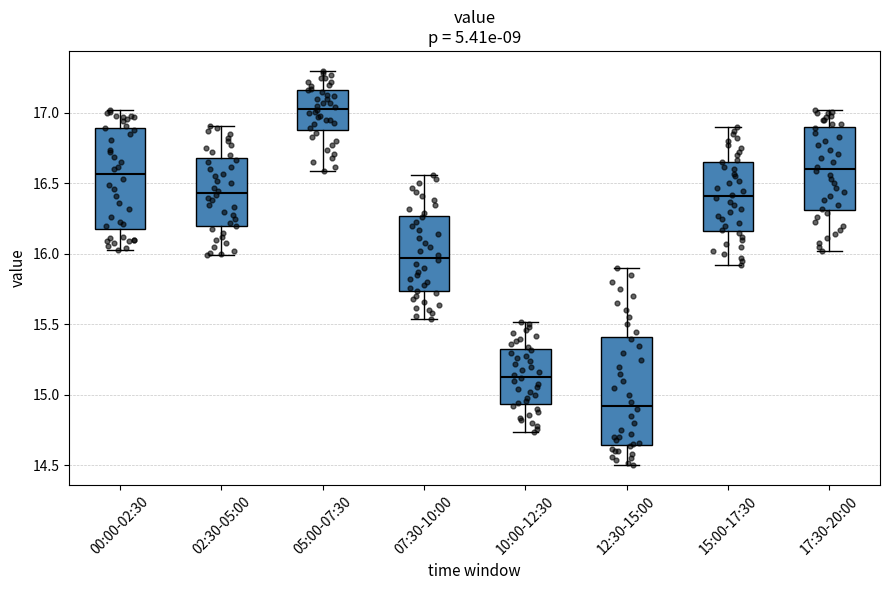

Reading left to right, read every box against the y-axis: the position of its median line, the range the box covers, and the ends of its whiskers. The values are not printed on the chart, so give them approximately, as read against the axis.

00:00-02:30: median 16.55, box 16.20 to 16.90, whiskers 16.05 to 17.00
02:30-05:00: median 16.45, box 16.20 to 16.70, whiskers 16.00 to 16.90
05:00-07:30: median 17.05, box 16.90 to 17.15, whiskers 16.60 to 17.30
07:30-10:00: median 16.00, box 15.75 to 16.25, whiskers 15.55 to 16.55
10:00-12:30: median 15.15, box 14.95 to 15.35, whiskers 14.75 to 15.50
12:30-15:00: median 14.95, box 14.65 to 15.40, whiskers 14.50 to 15.90
15:00-17:30: median 16.40, box 16.15 to 16.65, whiskers 15.90 to 16.90
17:30-20:00: median 16.60, box 16.30 to 16.90, whiskers 16.00 to 17.00